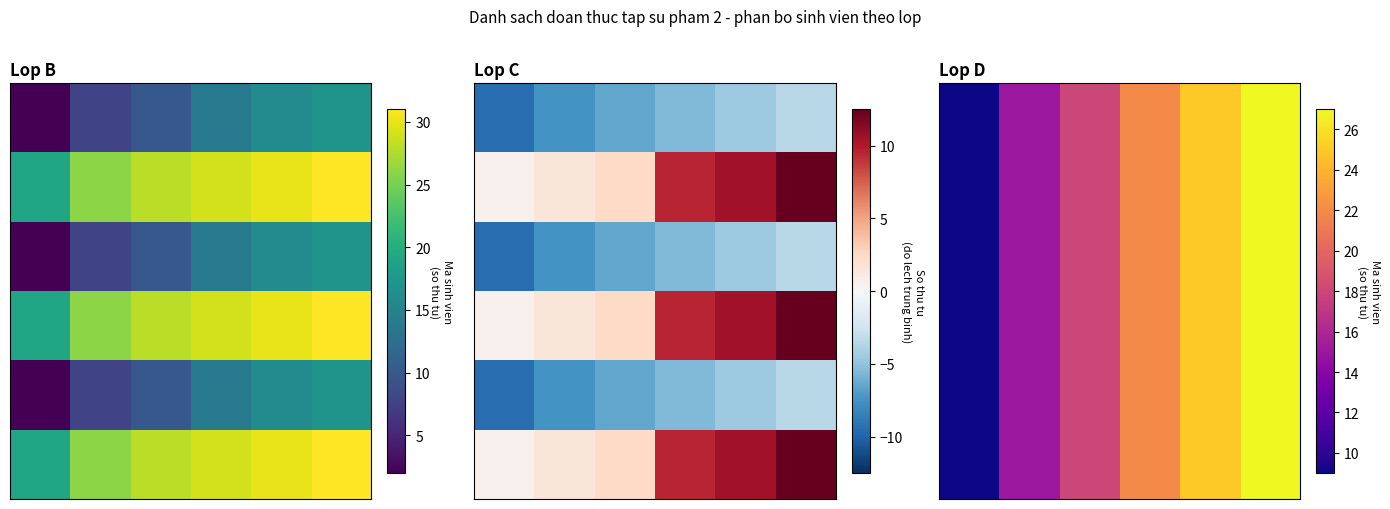

Which series has the largest range (max minus min)?

row_0